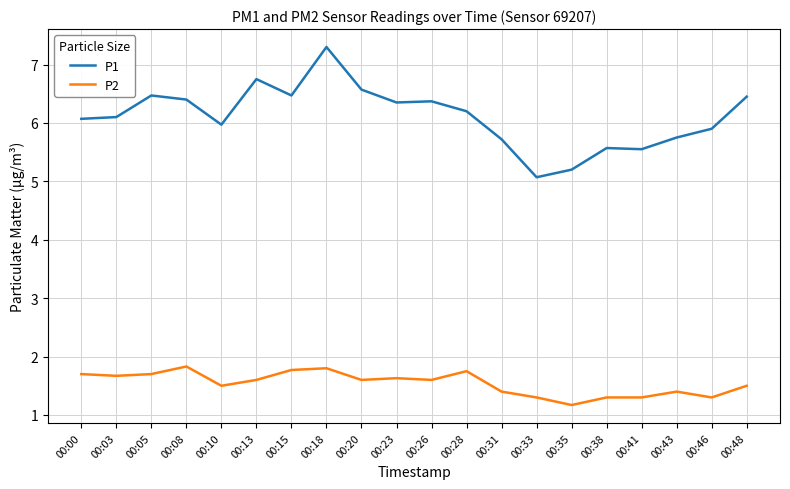

The P2 series shows 3.2 at 00:08. True or false?

False